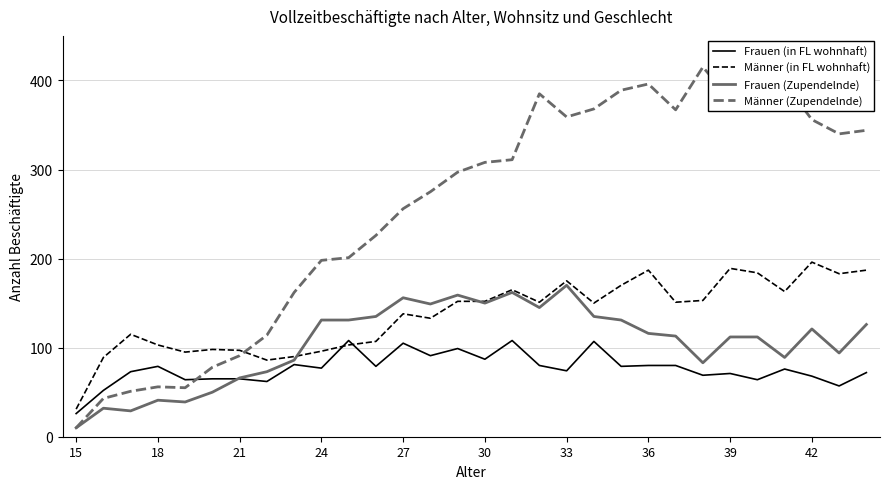

Does the chart display data point markers on the line(s)?

No